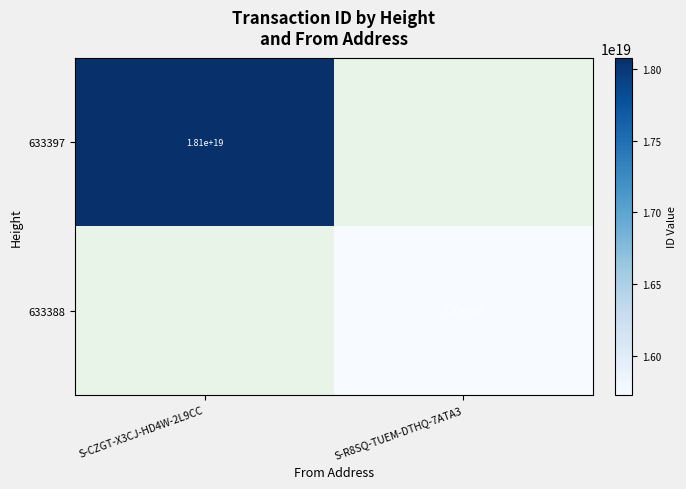

Is it true that 633397 equals 18100000000000000000 at S-CZGT-X3CJ-HD4W-2L9CC?

True